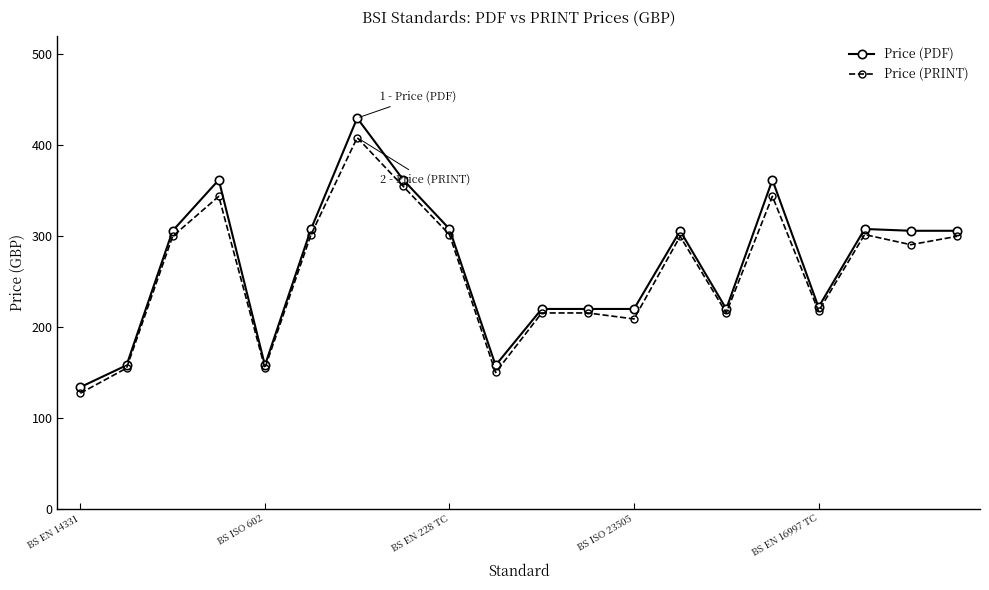

Which series has the largest range (max minus min)?

Price (PDF)